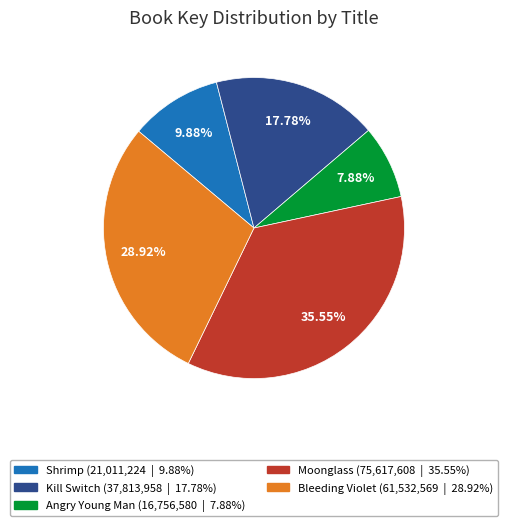

What is the largest slice in the pie chart?

Moonglass